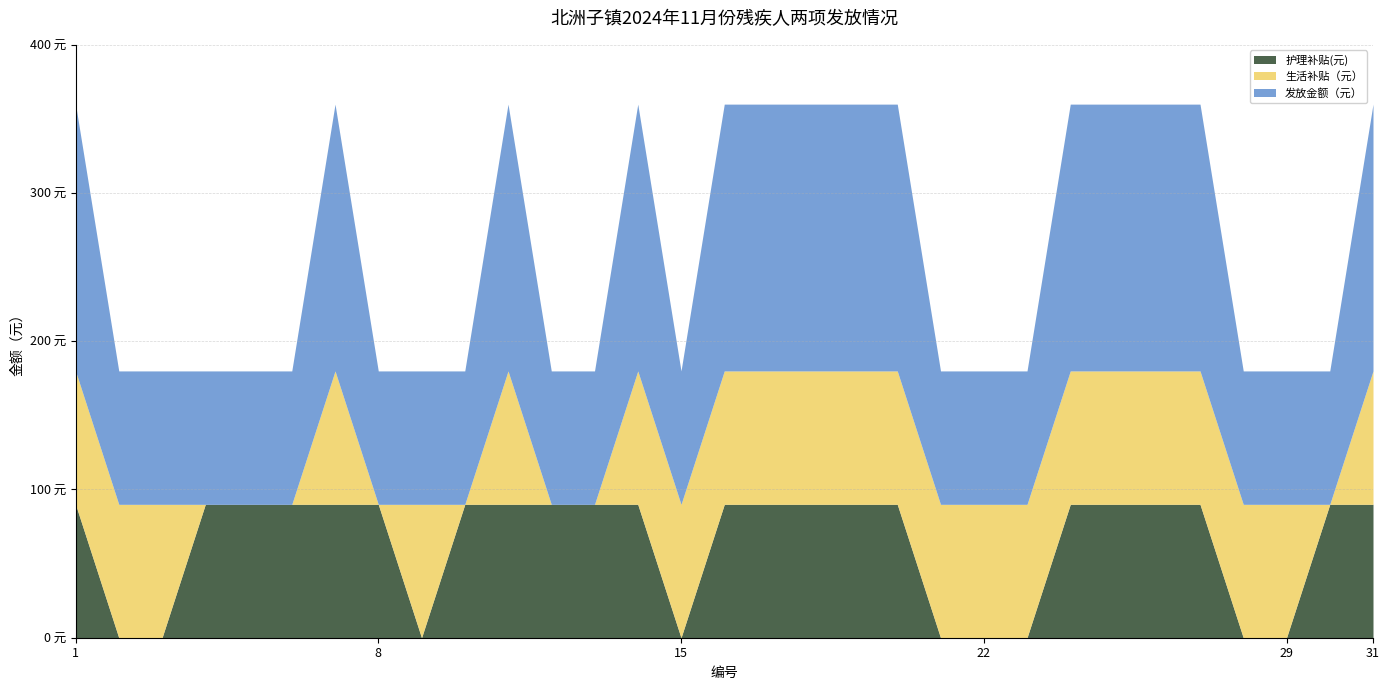

What is the spread (max minus min) of values at 12?

90